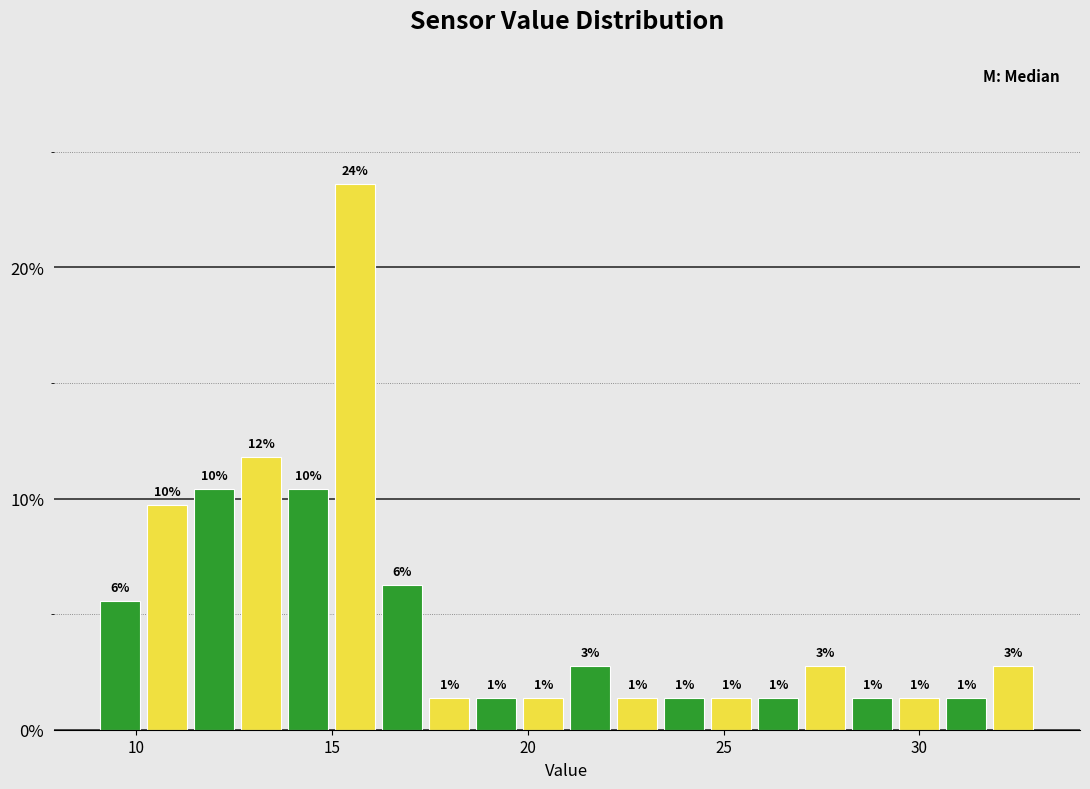

Read against the x-axis, roughly where is the centre of the tallest bar?

15.5